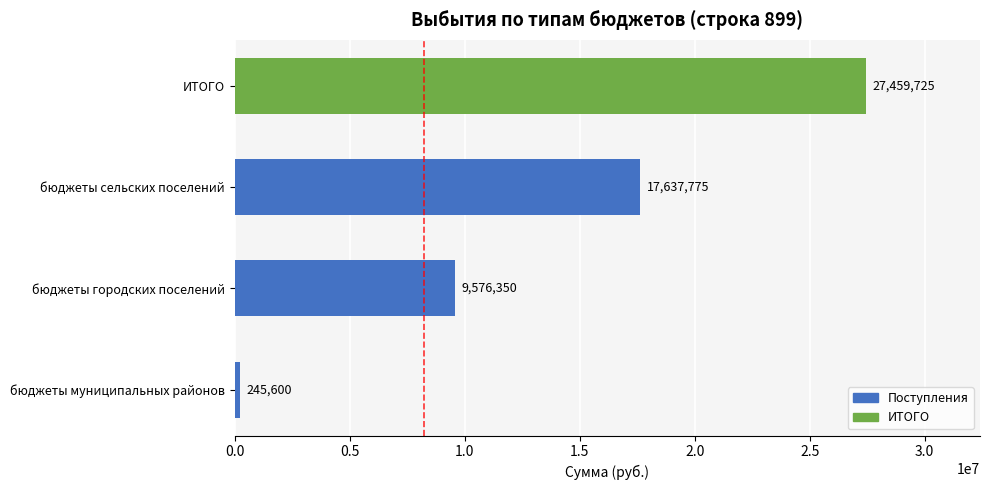

Between бюджеты муниципальных районов and бюджеты городских поселений, which is larger?

бюджеты городских поселений